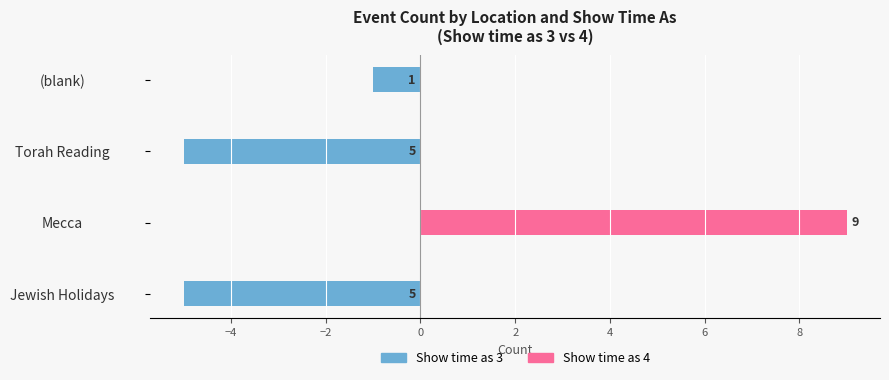

How many groups of bars are there?

4